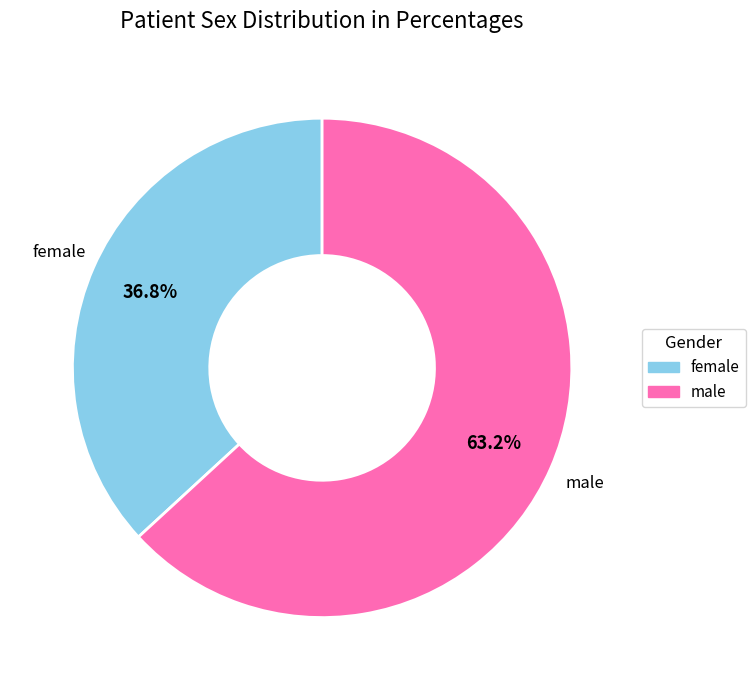

Which has a higher value, male or female?

male